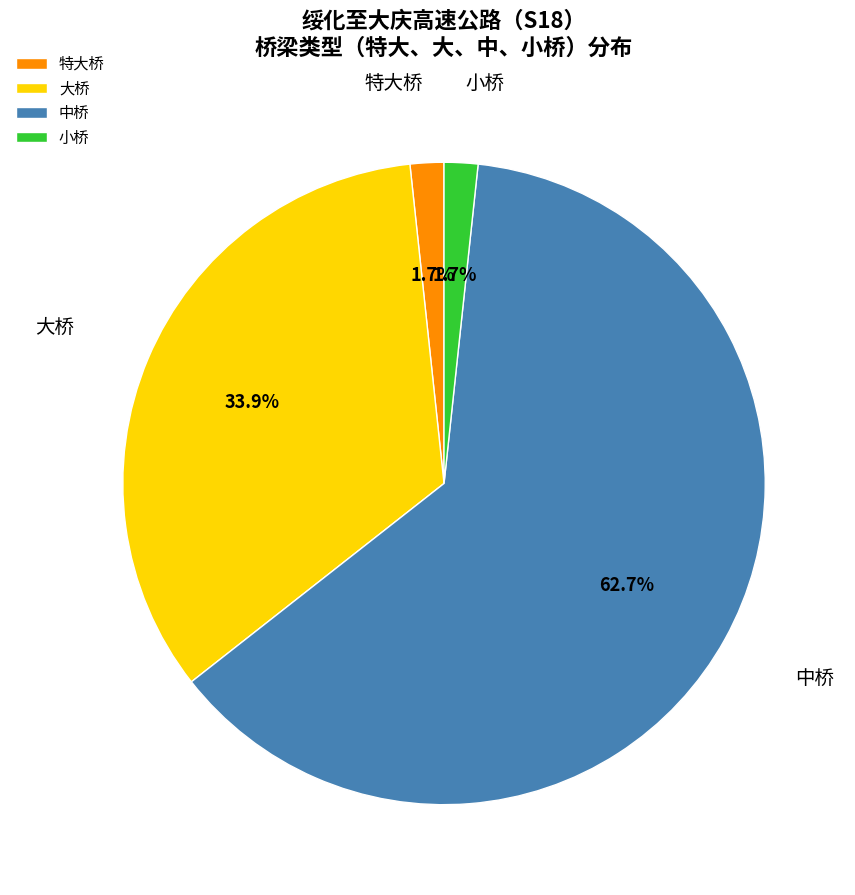

Count the number of slices in the pie.

4